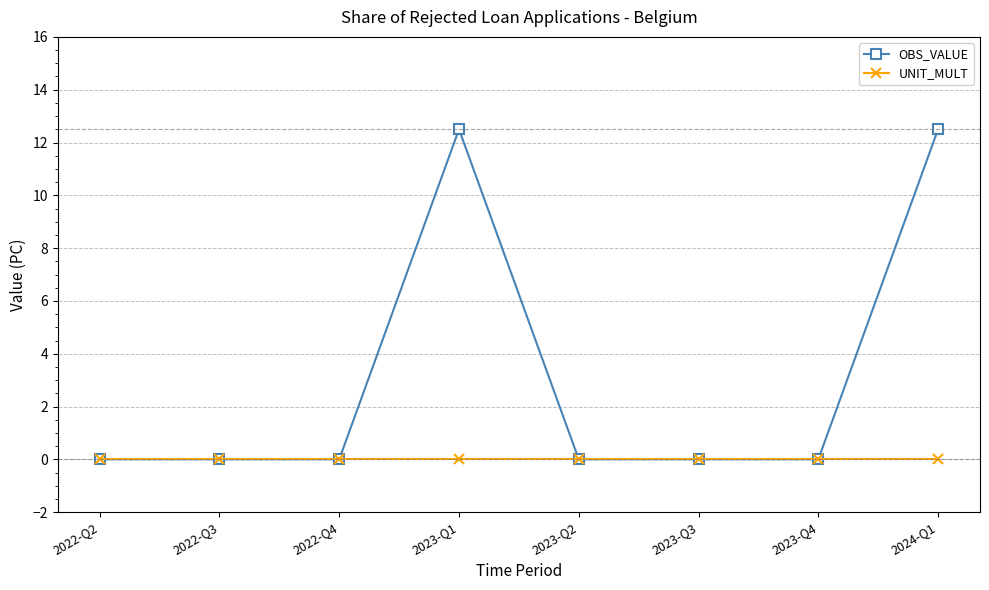

Reading left to right, list all the values displayed in this chart.

OBS_VALUE: 2022-Q2=0.0	2022-Q3=0.0	2022-Q4=0.0	2023-Q1=12.5	2023-Q2=0.0	2023-Q3=0.0	2023-Q4=0.0	2024-Q1=12.5
UNIT_MULT: 2022-Q2=0.0	2022-Q3=0.0	2022-Q4=0.0	2023-Q1=0.0	2023-Q2=0.0	2023-Q3=0.0	2023-Q4=0.0	2024-Q1=0.0